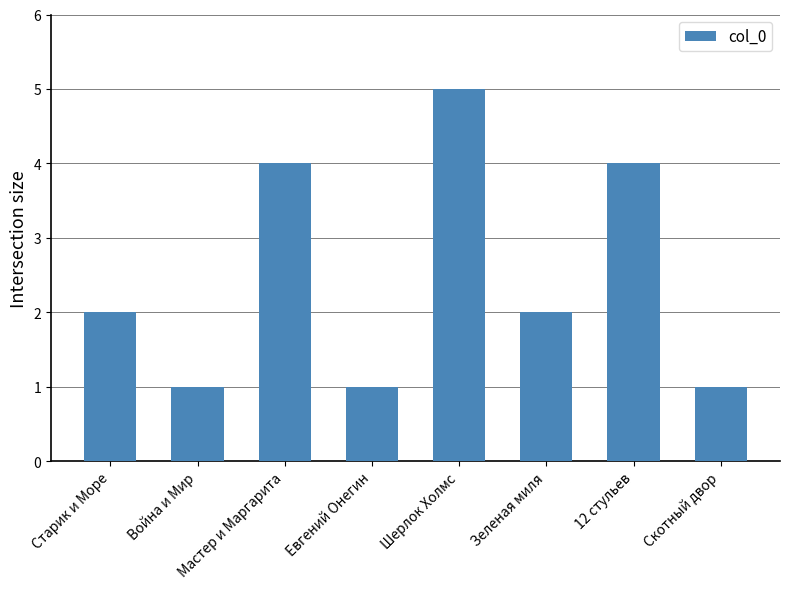

What position from the left is Война и Мир?

2